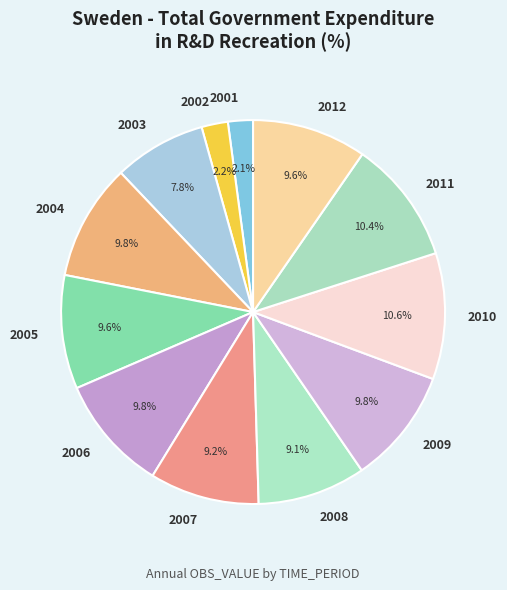

What percentage is the 2001 slice, to the nearest percent?

2%